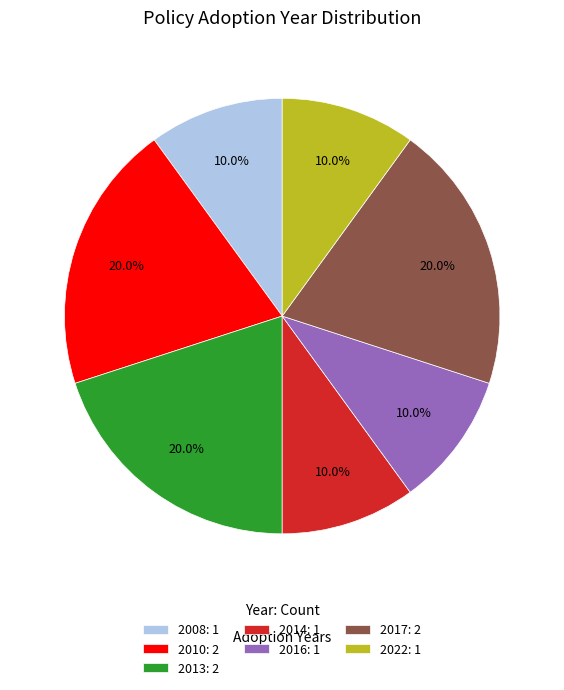

Is there a majority slice in this chart?

No